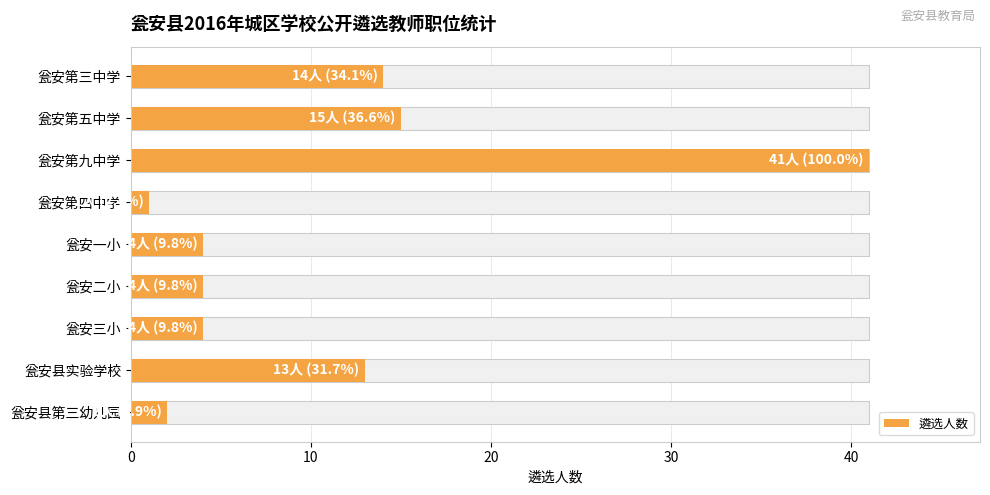

What is the approximate value at 瓮安第九中学?

41